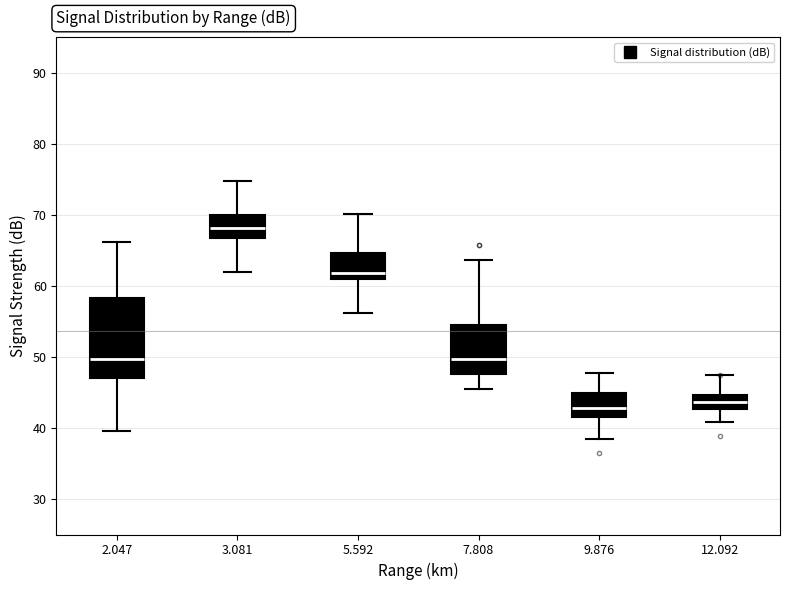

Reading left to right, read every box against the y-axis: the position of its median line, the range the box covers, and the ends of its whiskers. The values are not printed on the chart, so give them approximately, as read against the axis.

2.047: median 50, box 47 to 58, whiskers 40 to 66
3.081: median 68, box 67 to 70, whiskers 62 to 75
5.592: median 62, box 61 to 65, whiskers 56 to 70
7.808: median 50, box 48 to 54, whiskers 46 to 64
9.876: median 43, box 42 to 45, whiskers 38 to 48
12.092: median 44, box 43 to 45, whiskers 41 to 47